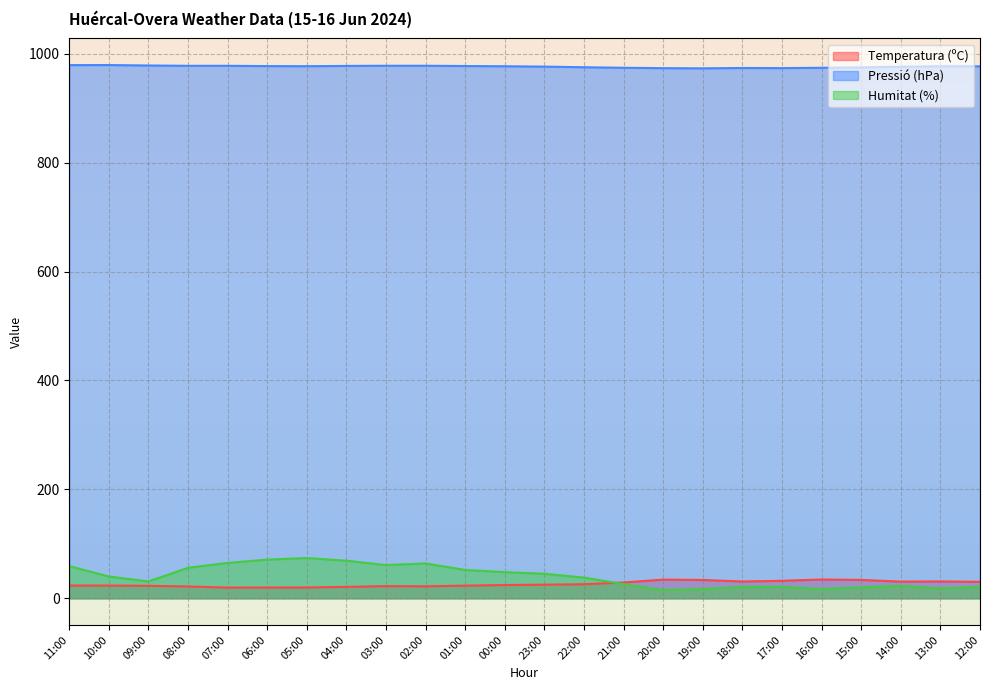

How many data points in Temperatura (ºC) are less than 25?

12